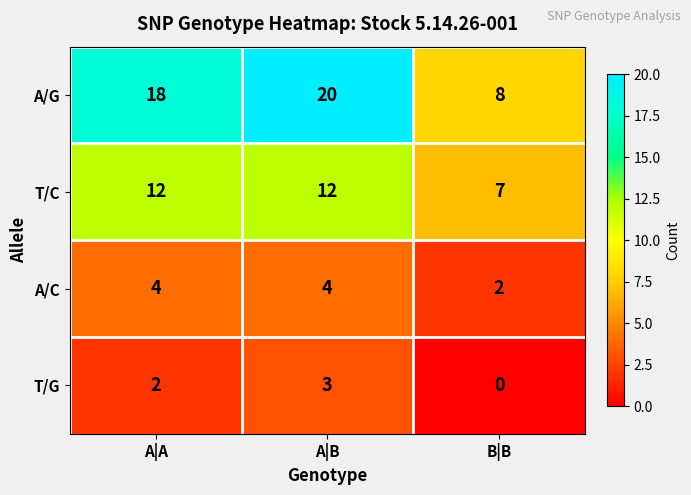

List the series in order of their peak value, highest first.

A/G, T/C, A/C, T/G